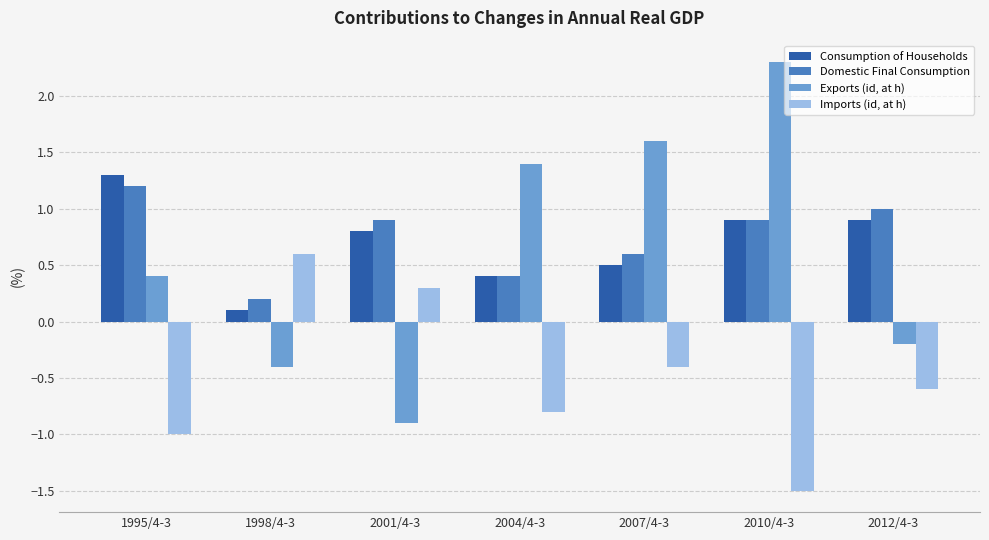

How many distinct data groups are displayed?

4